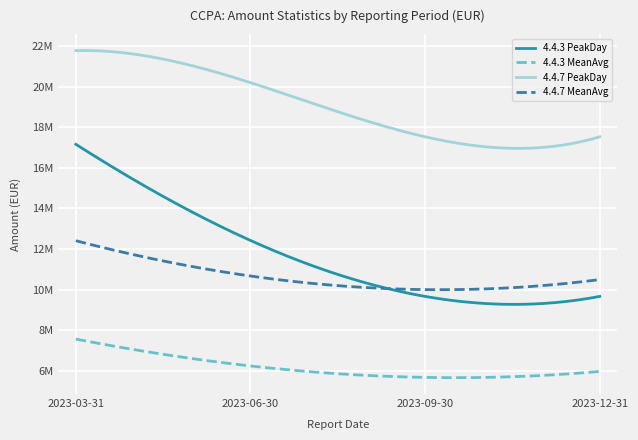

Does the chart have visible grid lines?

Yes